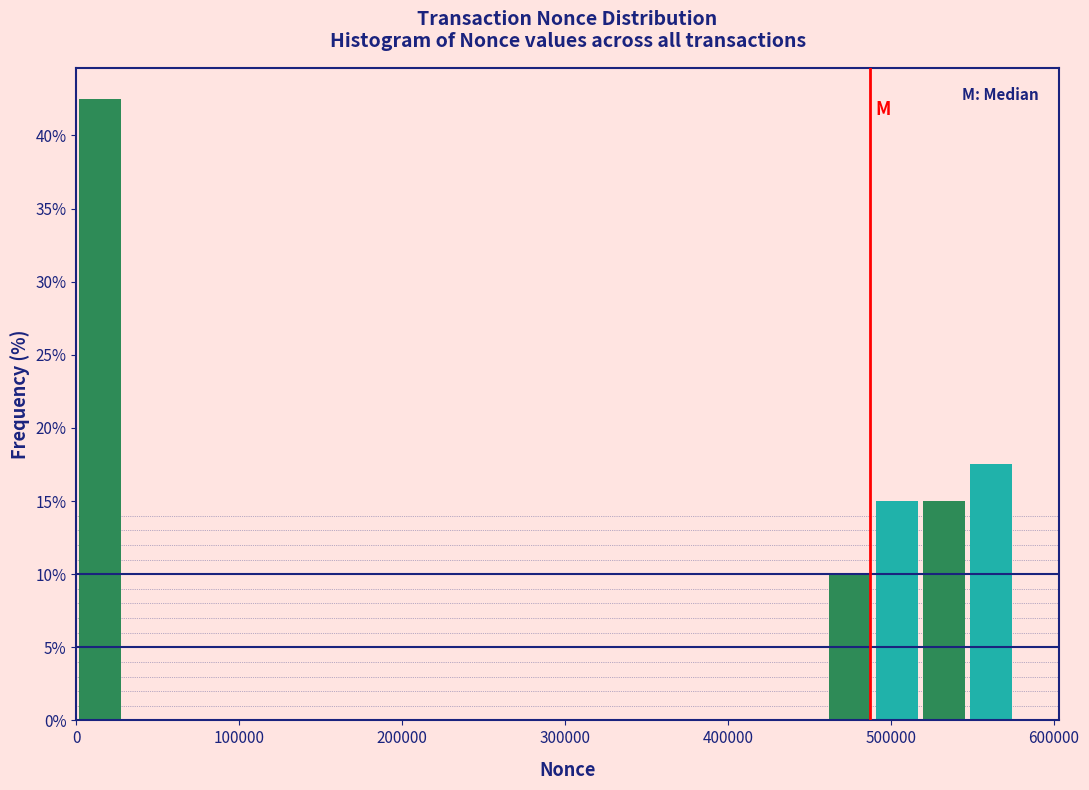

Around what value on the x-axis is the tallest bar? Give the approximate position of its centre, as read against the axis.

10000